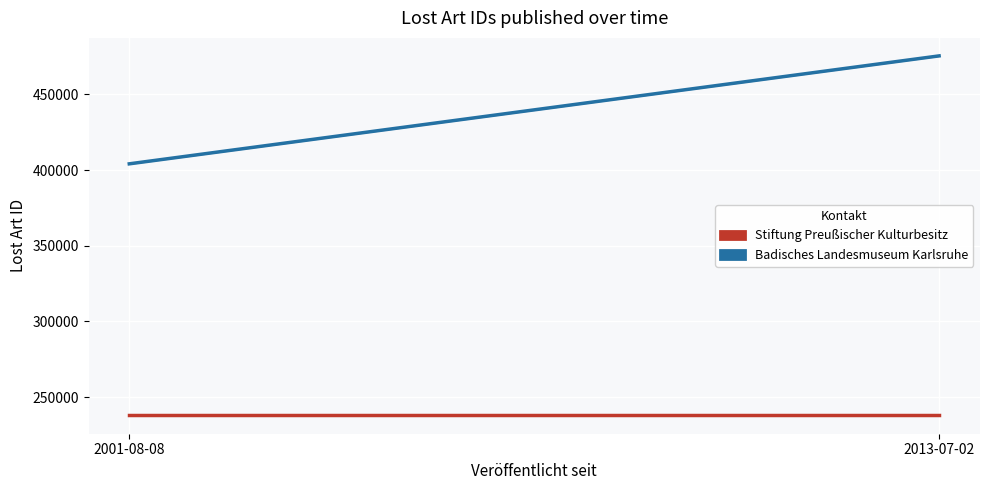

The value of Stiftung Preußischer Kulturbesitz at 2001-08-08 is 380851.2. True or false?

False